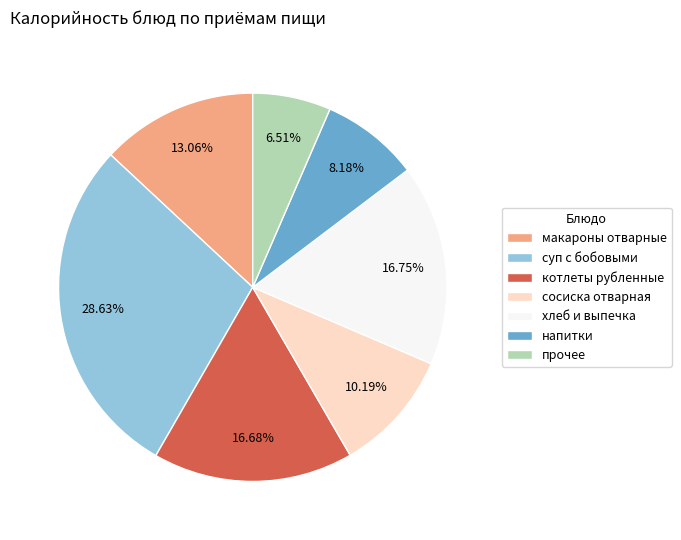

How many slices are in this pie chart?

7